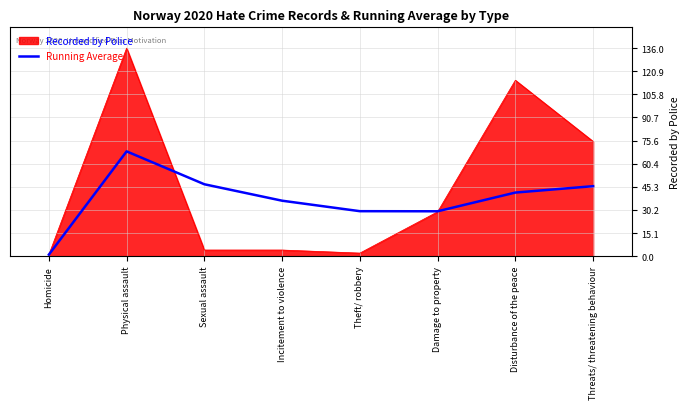

The Recorded by Police series shows 136.0 at Physical assault. True or false?

True